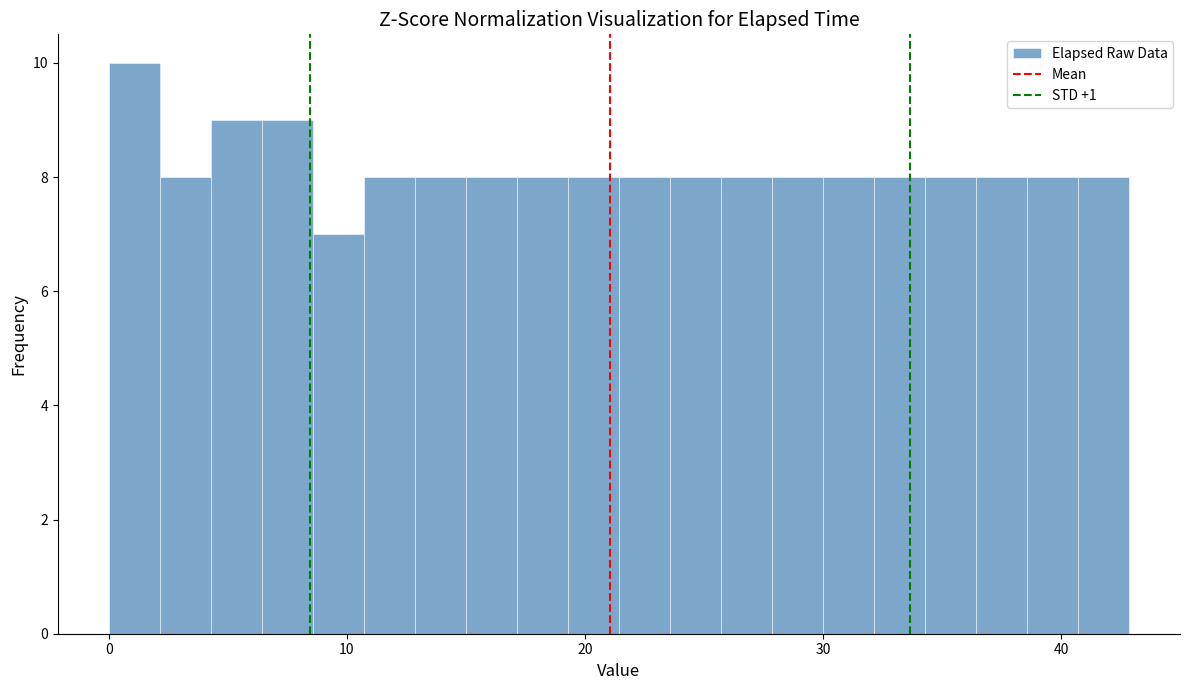

Around what value on the x-axis is the tallest bar? Give the approximate position of its centre, as read against the axis.

1